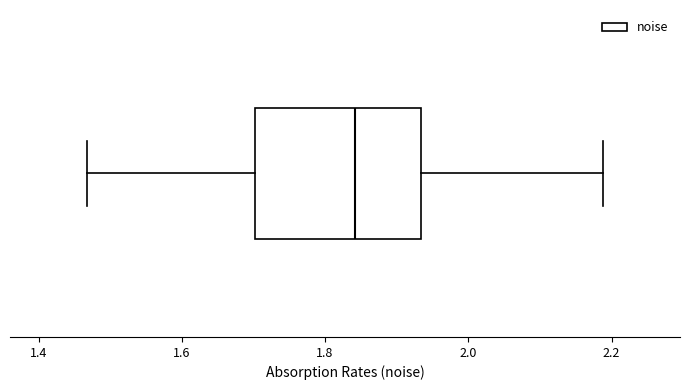

Where does the median line of the box sit on the x-axis? The values are not printed on the chart, so give them approximately, as read against the axis.

1.84